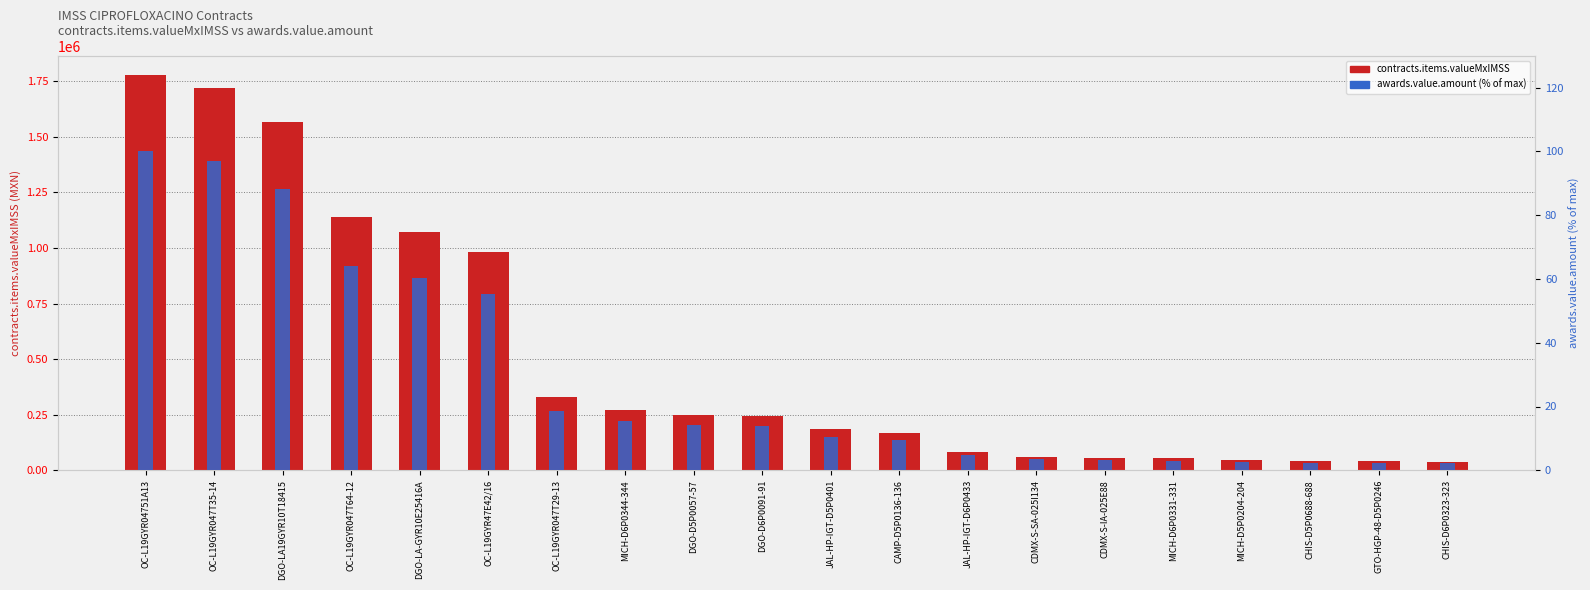

Which series has the largest total across all categories?

contracts.items.valueMxIMSS